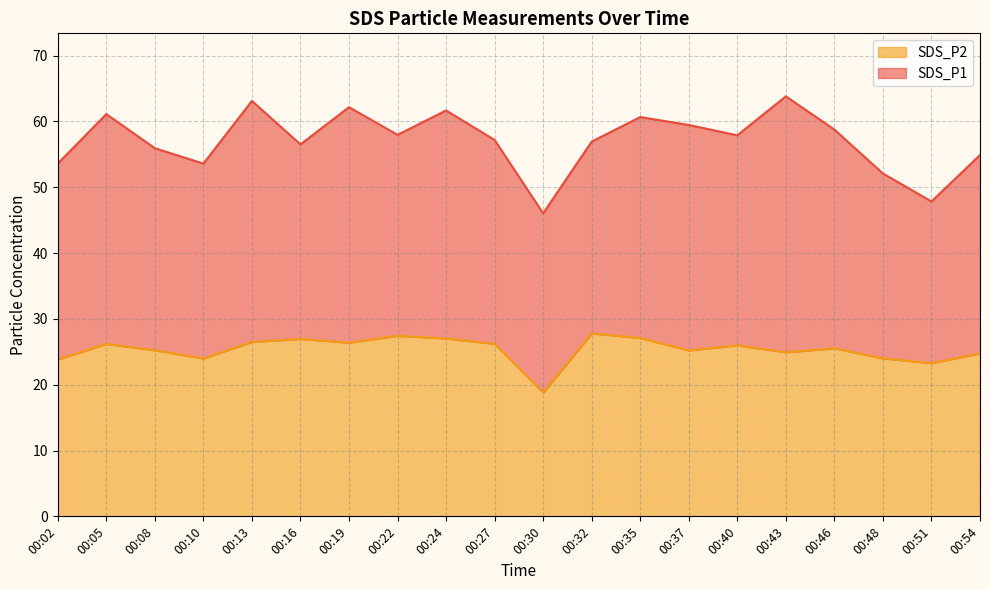

Reading right to left, transcribe all the data shown in this chart.

SDS_P1: 54.9	47.8	52.1	58.8	63.8	57.9	59.5	60.6	56.9	46.0	57.2	61.6	58.0	62.1	56.5	63.1	53.6	55.9	61.1	53.6
SDS_P2: 24.8	23.3	24.0	25.5	24.9	26.0	25.2	27.1	27.8	18.8	26.2	27.0	27.4	26.4	26.9	26.5	24.0	25.2	26.2	23.8